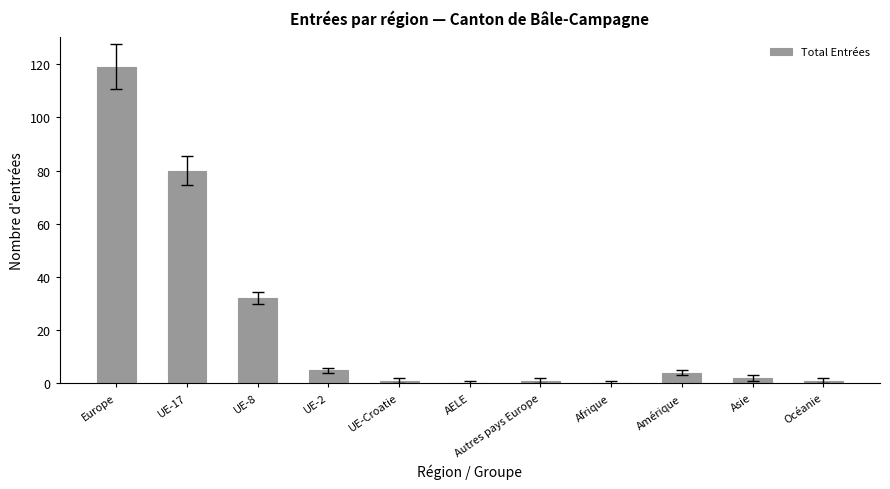

Reading left to right, transcribe all the data shown in this chart.

119	80	32	5	1	0	1	0	4	2	1